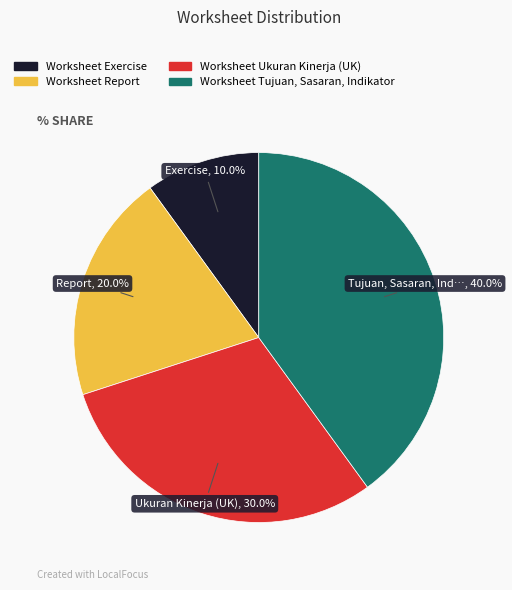

Combined, do Worksheet Tujuan, Sasaran, Indikator and Worksheet Ukuran Kinerja (UK) account for over 50%?

Yes